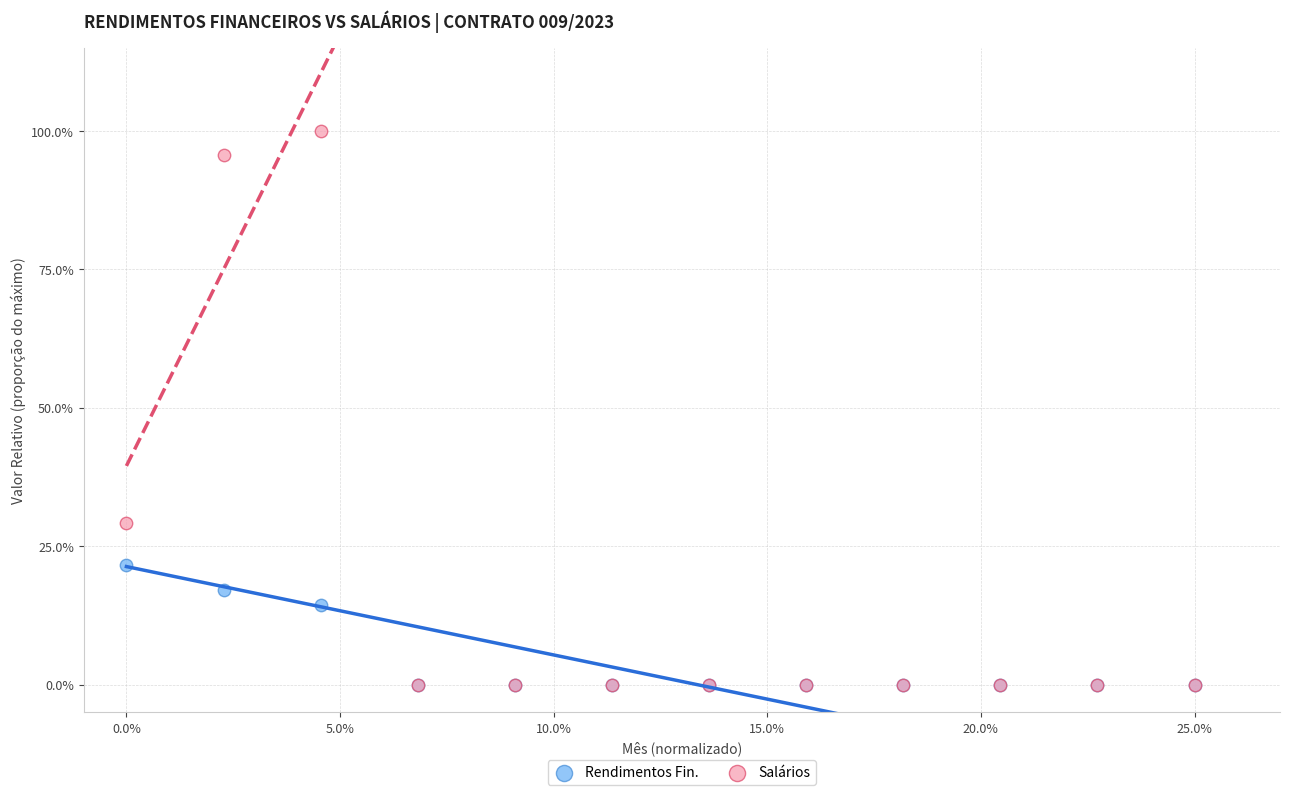

Which series contains the highest Y value?

Salários